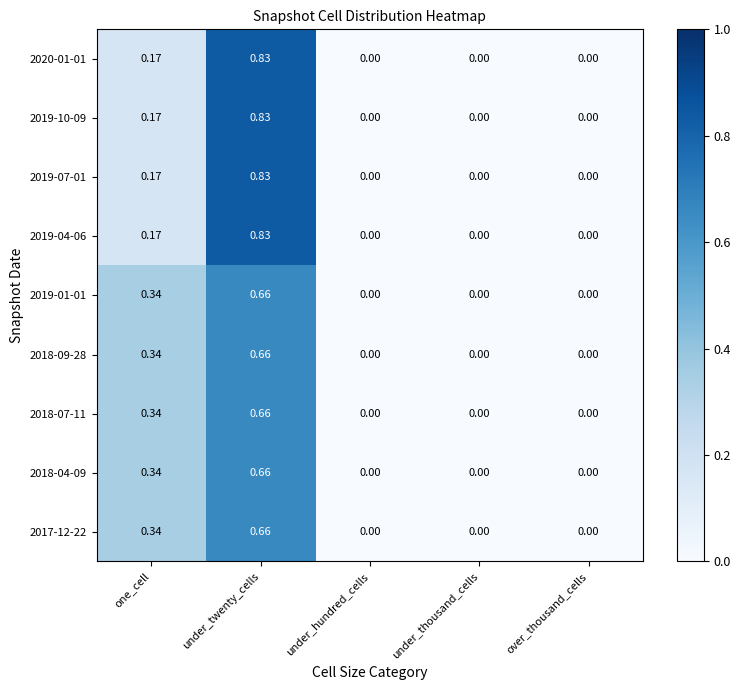

At which label does 2019-10-09 reach its peak?

under_twenty_cells